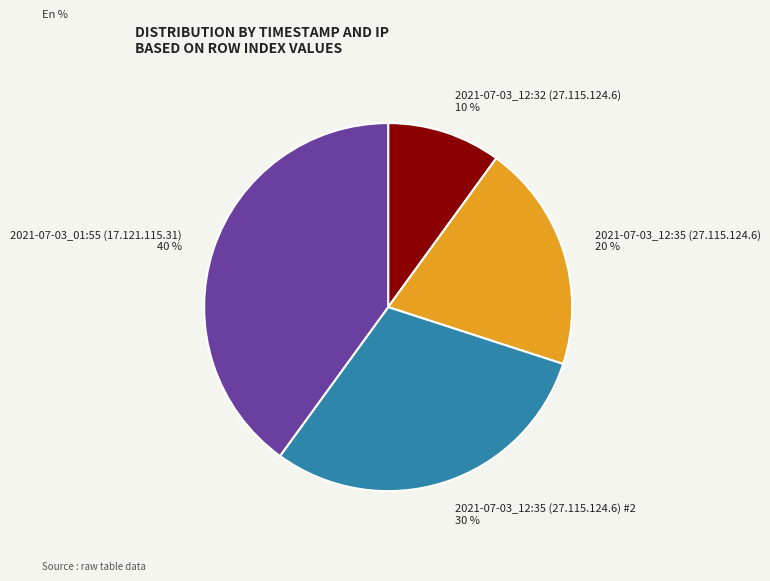

Is it true that 2021-07-03_01:55 (17.121.115.31) is 51% of the pie?

False